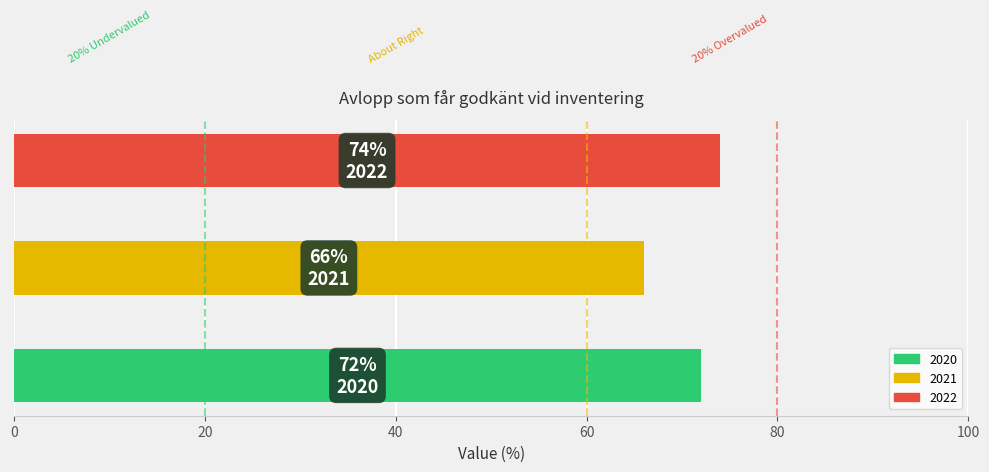

How many values are below 72?

1